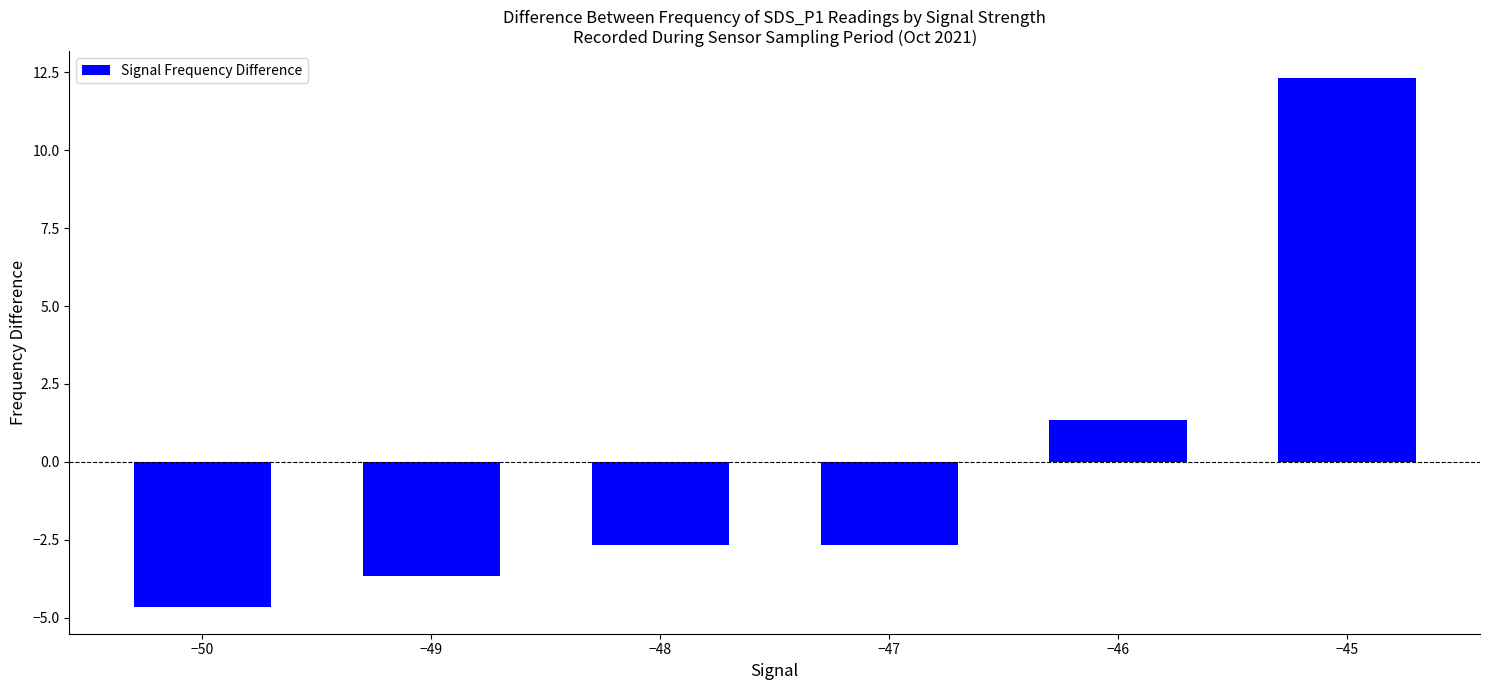

How many negative values are there?

4